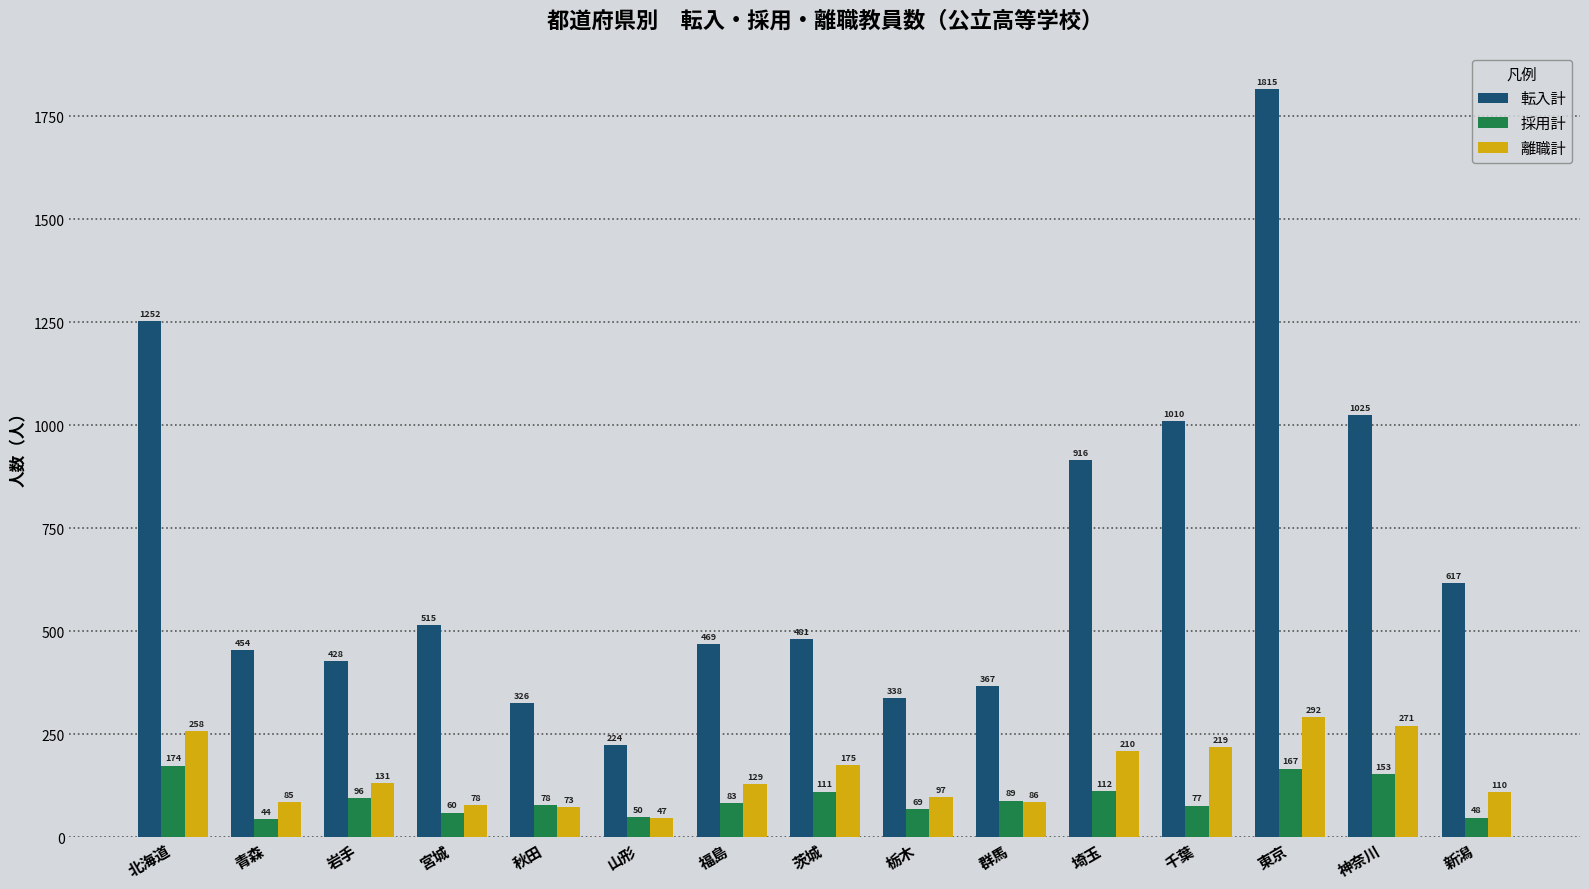

Which series has the largest range (max minus min)?

転入計